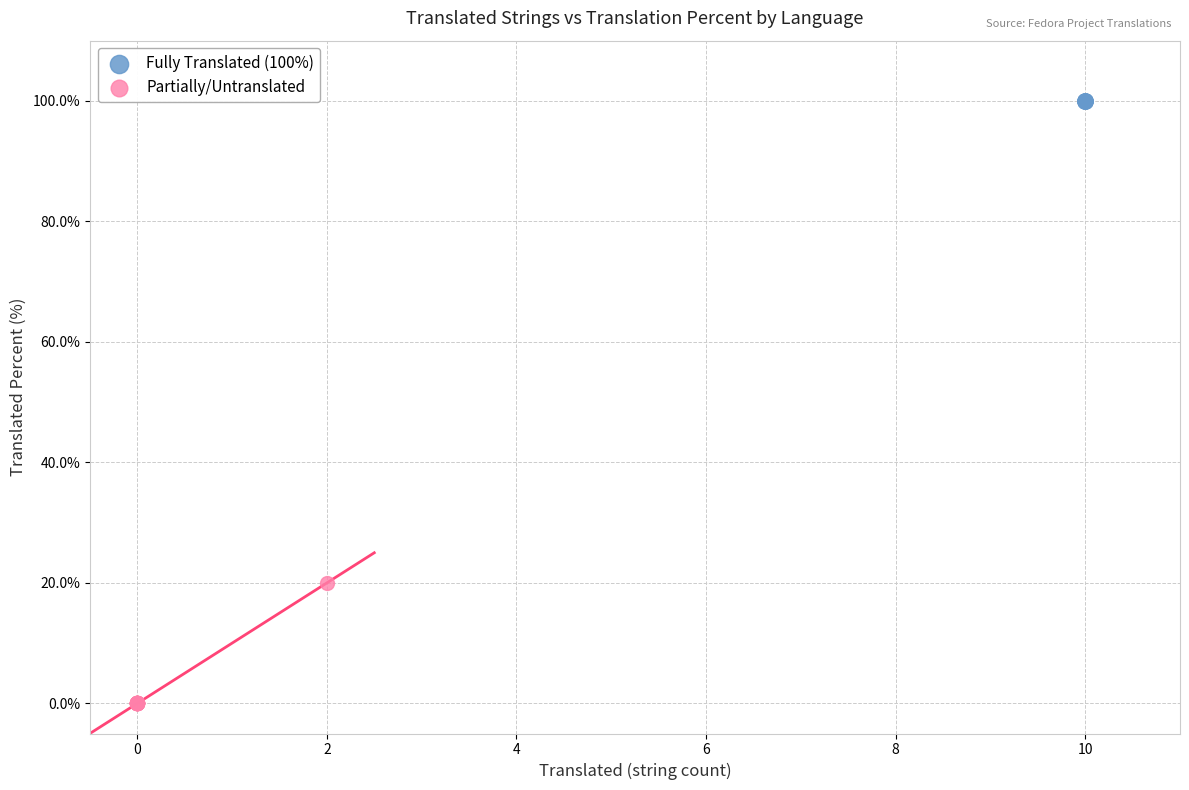

Which series contains the lowest Y value?

Partially/Untranslated